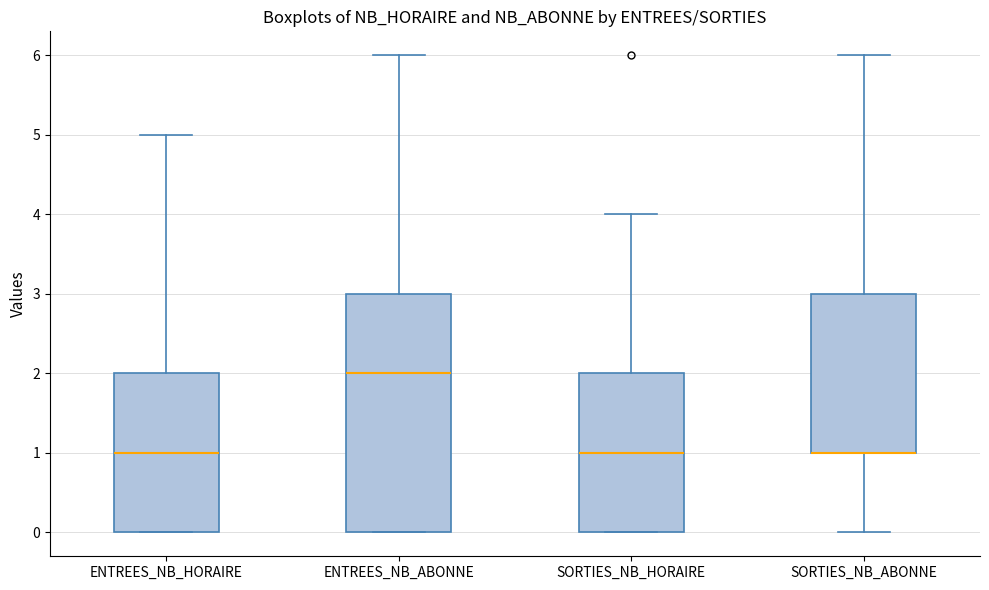

Where is the lower edge of the box for SORTIES_NB_ABONNE on the y-axis? The values are not printed on the chart, so give them approximately, as read against the axis.

1